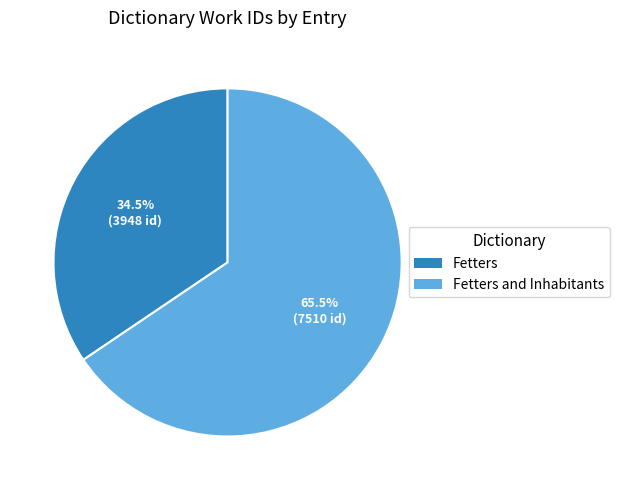

Is it true that Fetters and Inhabitants is 60% of the pie?

False